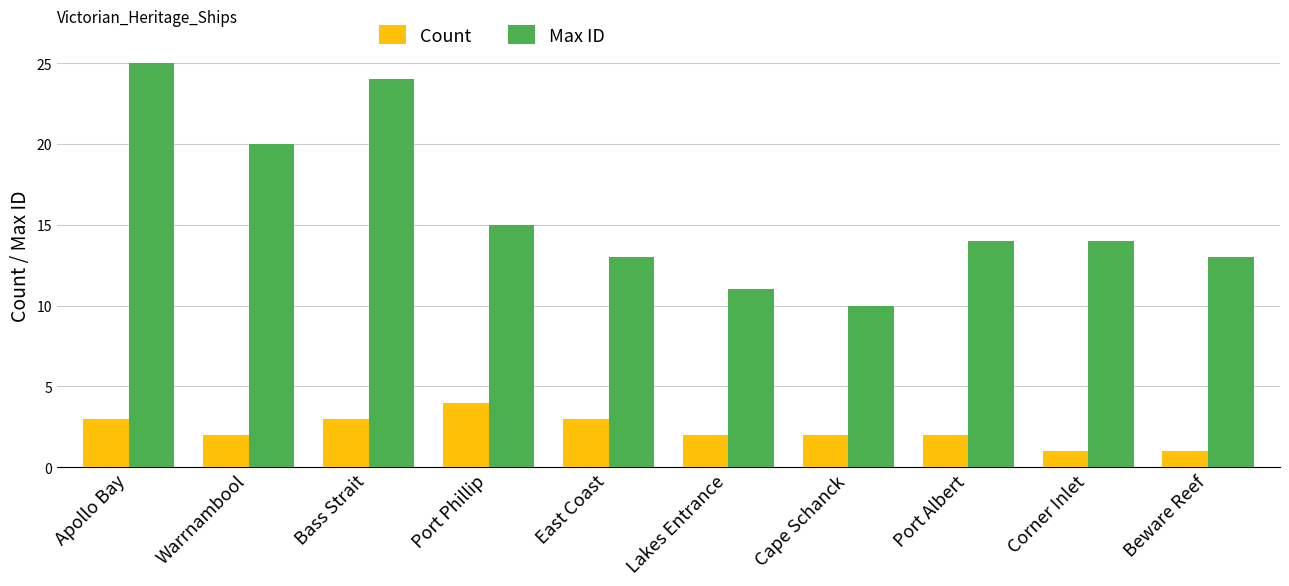

Are the bars grouped side by side (vs. stacked)?

Yes